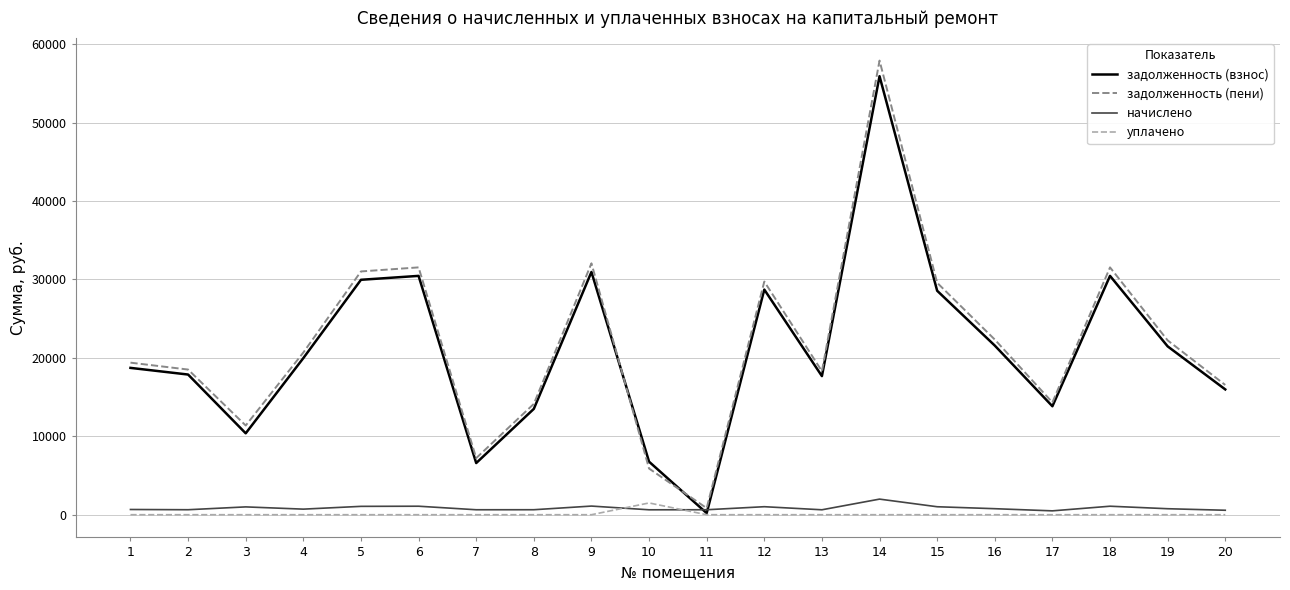

Is it true that задолженность (взнос) equals 28561.2 at 15?

True